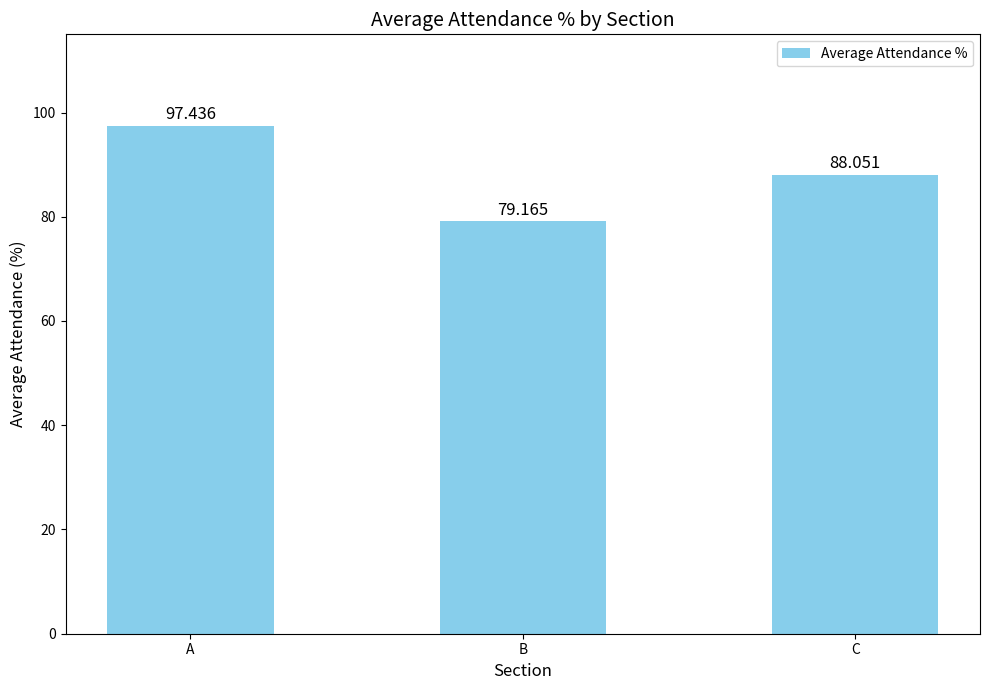

At which category does the chart reach its peak across all series?

A